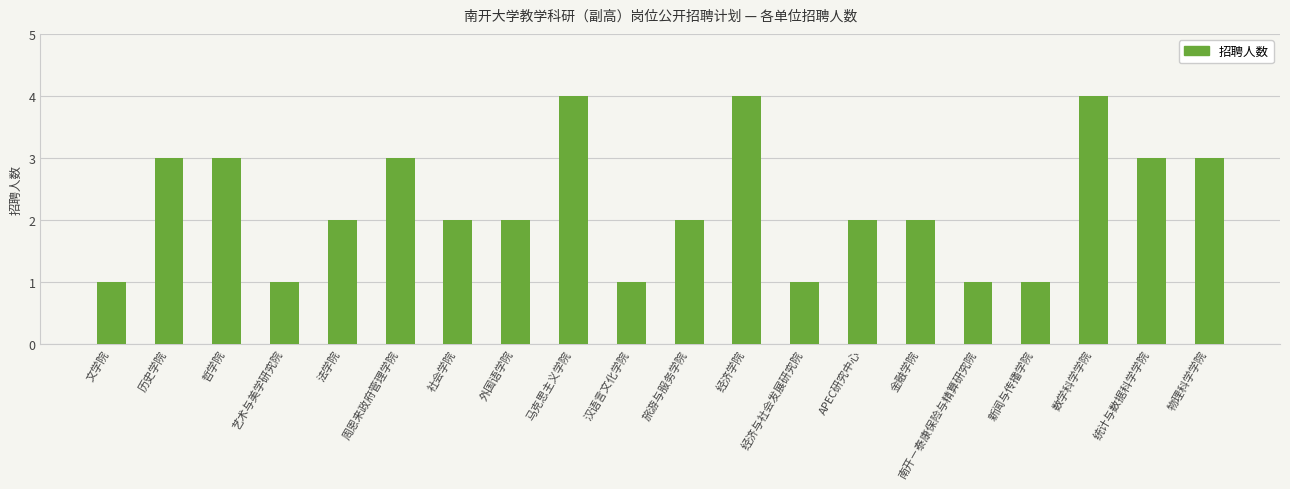

How many data points does each series have?

20